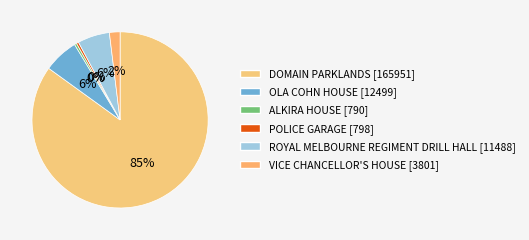

Which slice is the smallest?

ALKIRA HOUSE